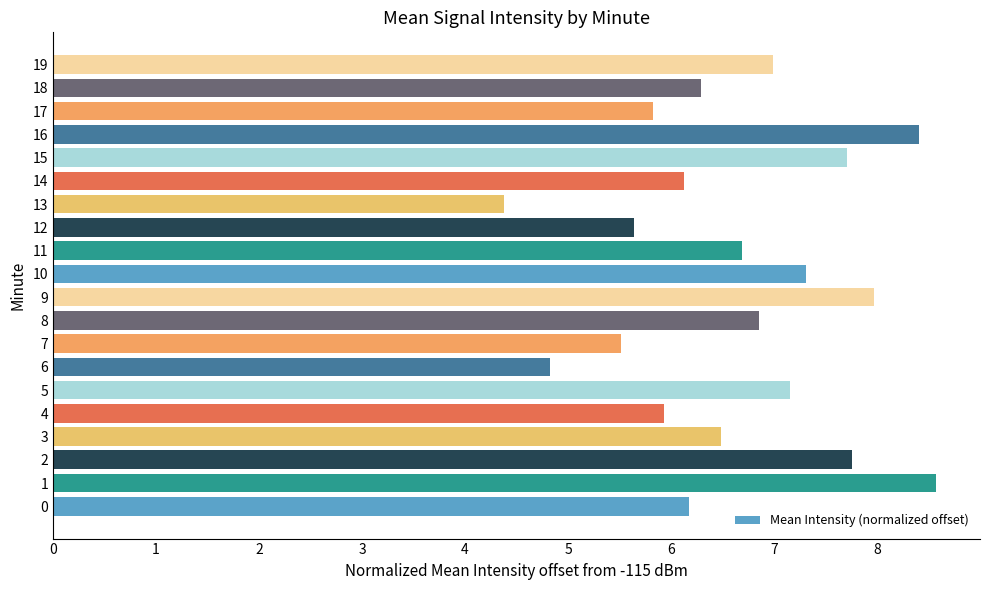

The chart shows a value of 6.8 at 8. True or false?

True